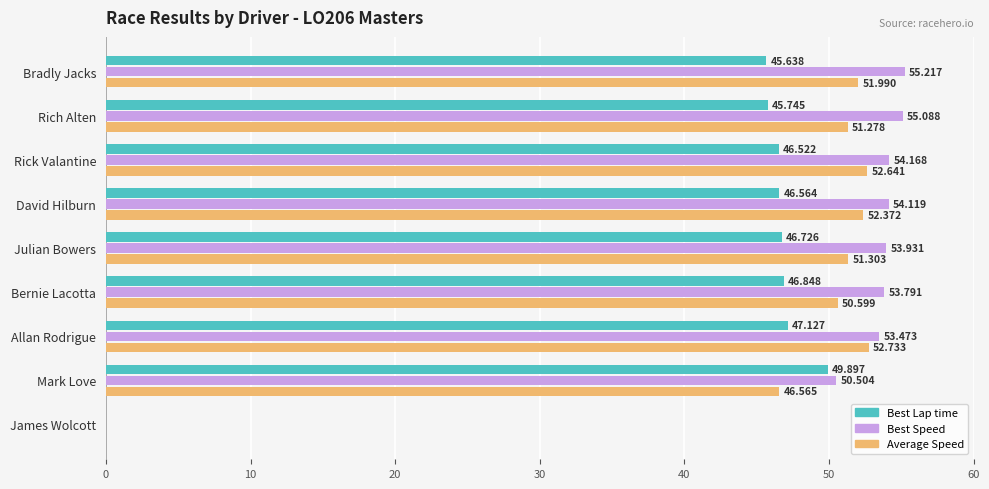

At which category is the sum across all series the highest?

Allan Rodrigue